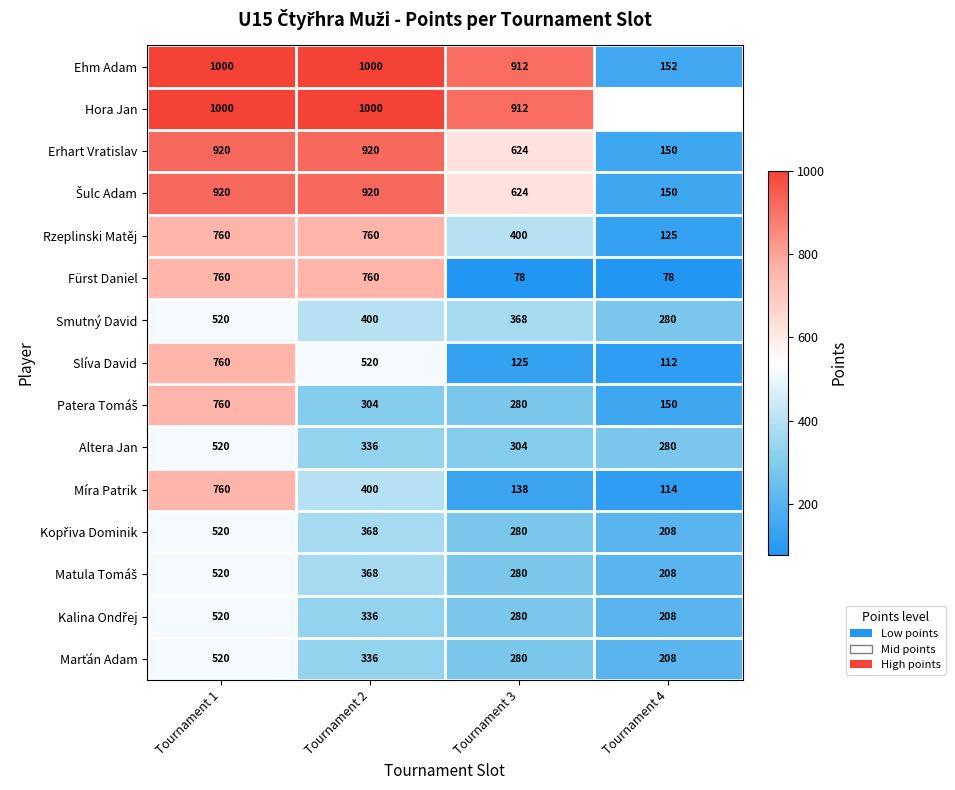

Where is Míra Patrik nearest to the value 437?

Tournament 2